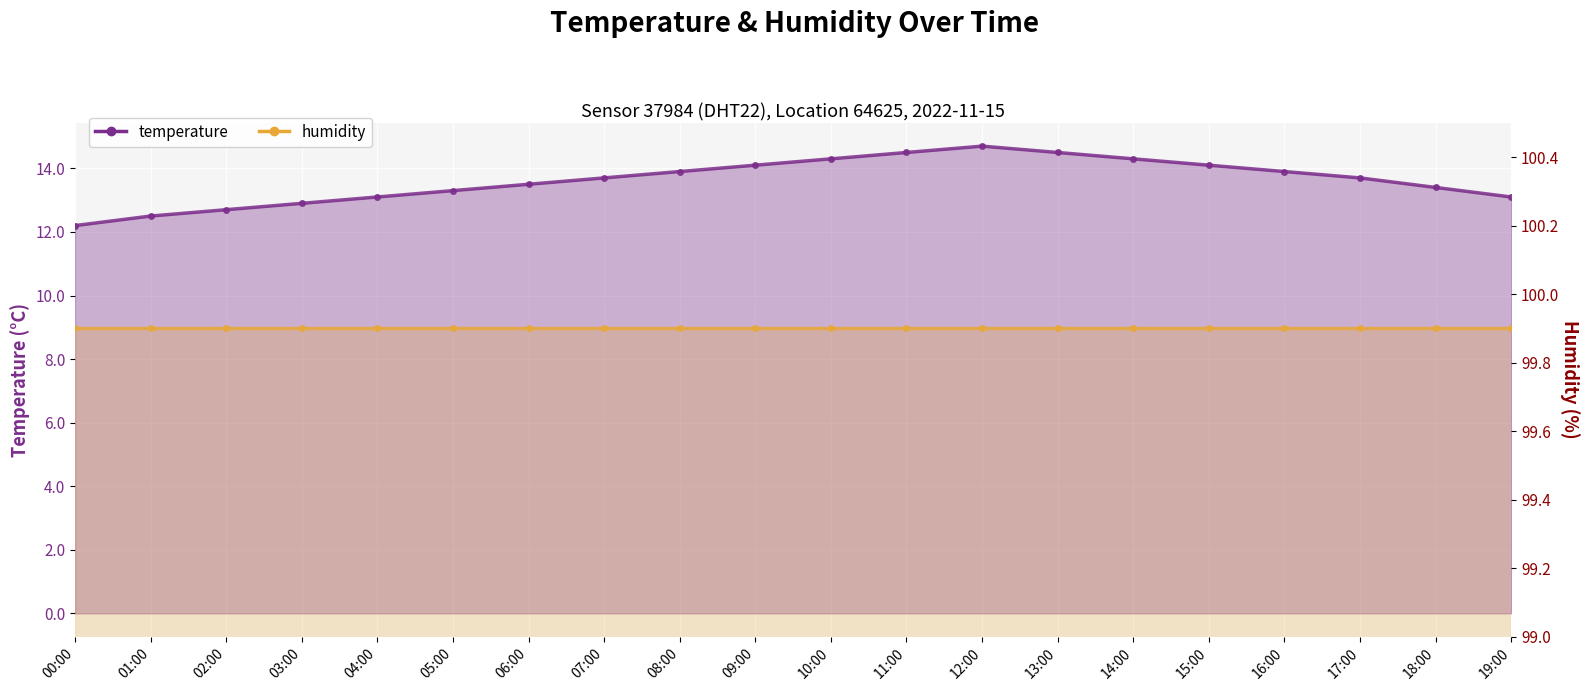

At which category does the chart reach its peak across all series?

12:00